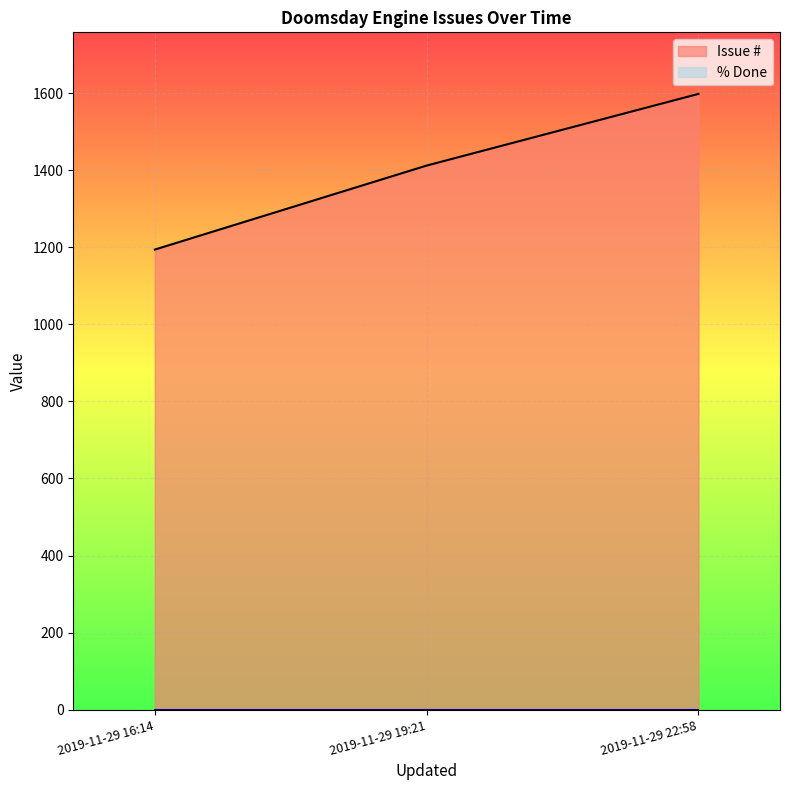

Rank the categories by Issue # value from lowest to highest.

2019-11-29 16:14, 2019-11-29 19:21, 2019-11-29 22:58